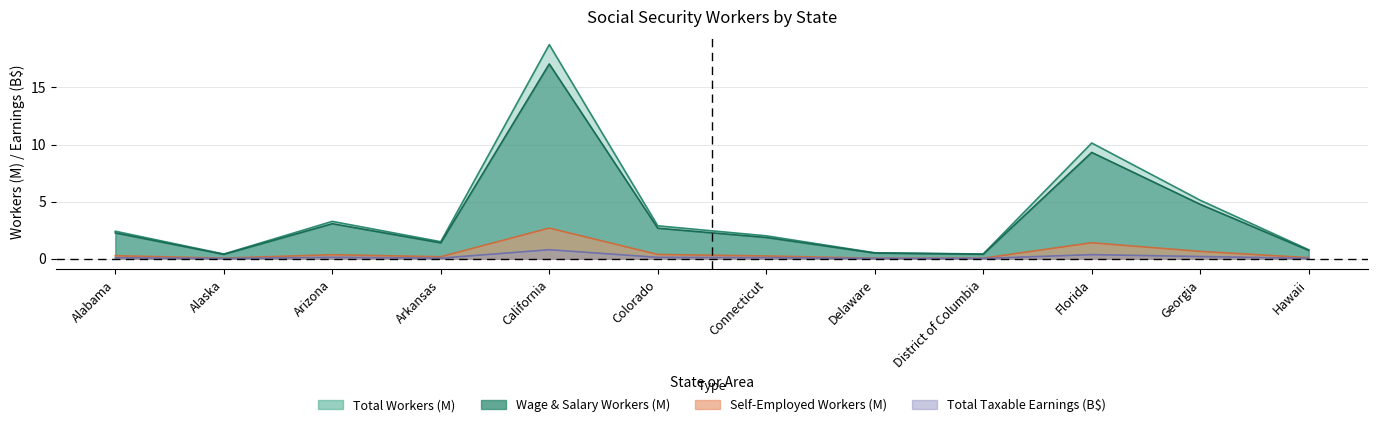

What is the spread (max minus min) of values at Arkansas?

1.4